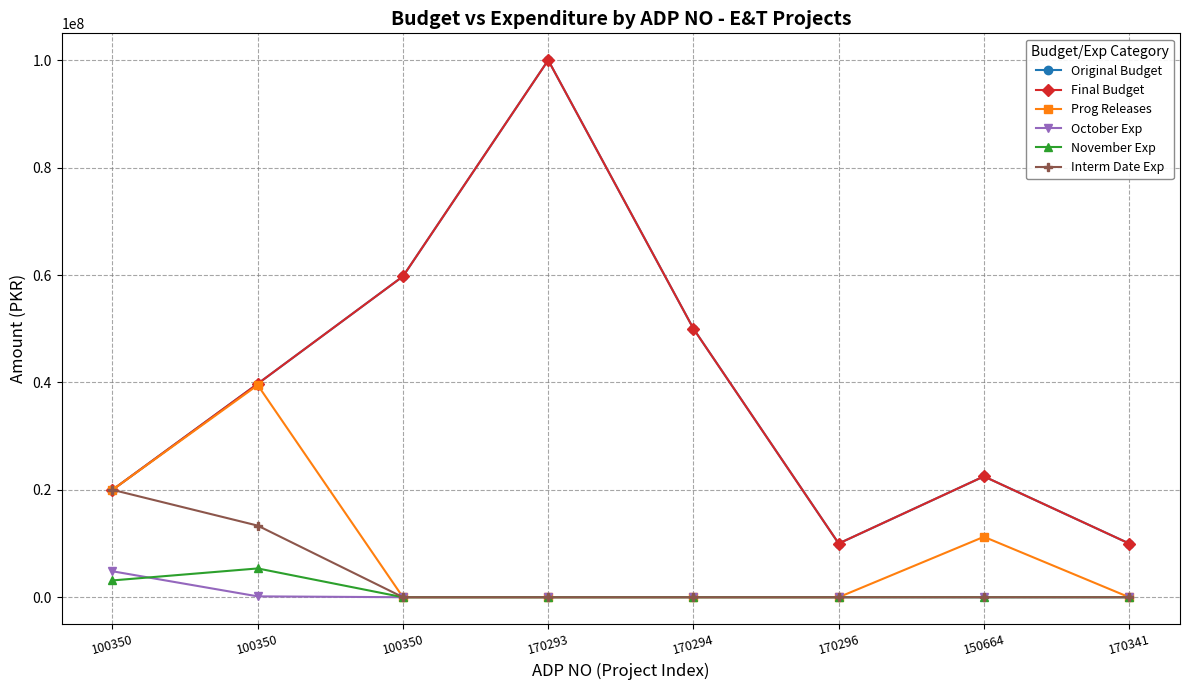

Reading left to right, extract all data points from this chart.

Original Budget: 100350=20000000	100350=39750000	100350=59750000	170293=100000000	170294=50000000	170296=10000000	150664=22500000	170341=10000000
Final Budget: 100350=20000000	100350=39750000	100350=59750000	170293=100000000	170294=50000000	170296=10000000	150664=22500000	170341=10000000
Prog Releases: 100350=20000000	100350=39500000	100350=0	170293=0	170294=0	170296=0	150664=11250000	170341=0
October Exp: 100350=4831455	100350=160000	100350=0	170293=0	170294=0	170296=0	150664=0	170341=0
November Exp: 100350=3127292	100350=5359078	100350=0	170293=0	170294=0	170296=0	150664=0	170341=0
Interm Date Exp: 100350=20000000	100350=13333401	100350=0	170293=0	170294=0	170296=0	150664=0	170341=0